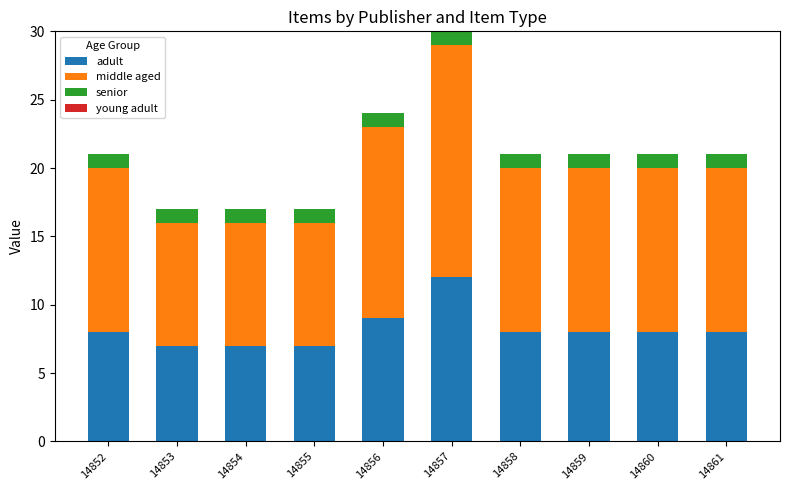

At which category is the sum across all series the highest?

14857